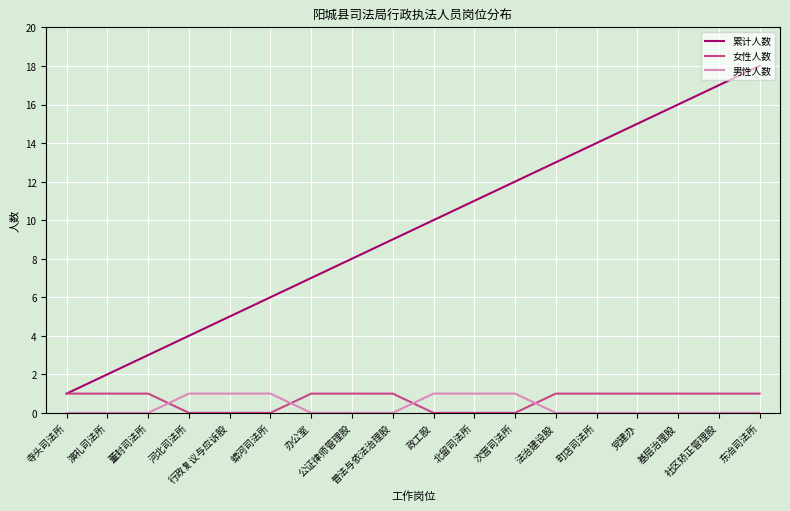

At which label does 累计人数 reach its peak?

东冶司法所